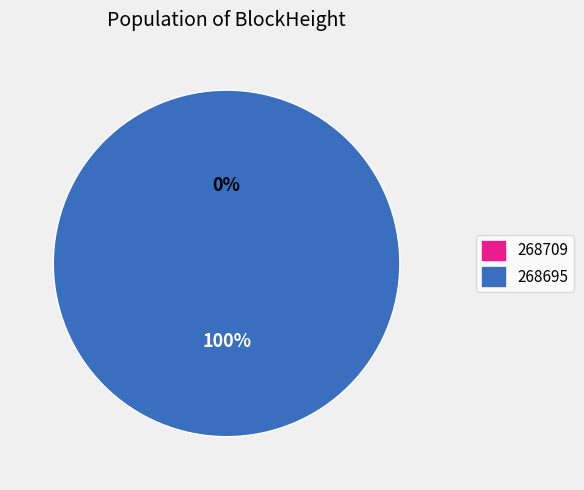

Which slice is the smallest?

268709